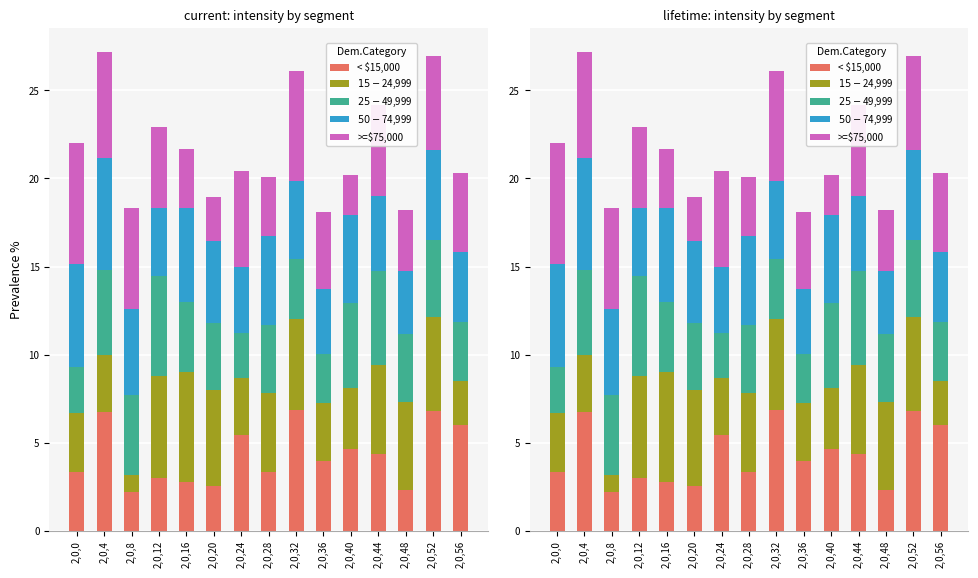

Is the value of $15-$24,999 at 2,0,56 greater than the value of $50-$74,999 at 2,0,36?

No